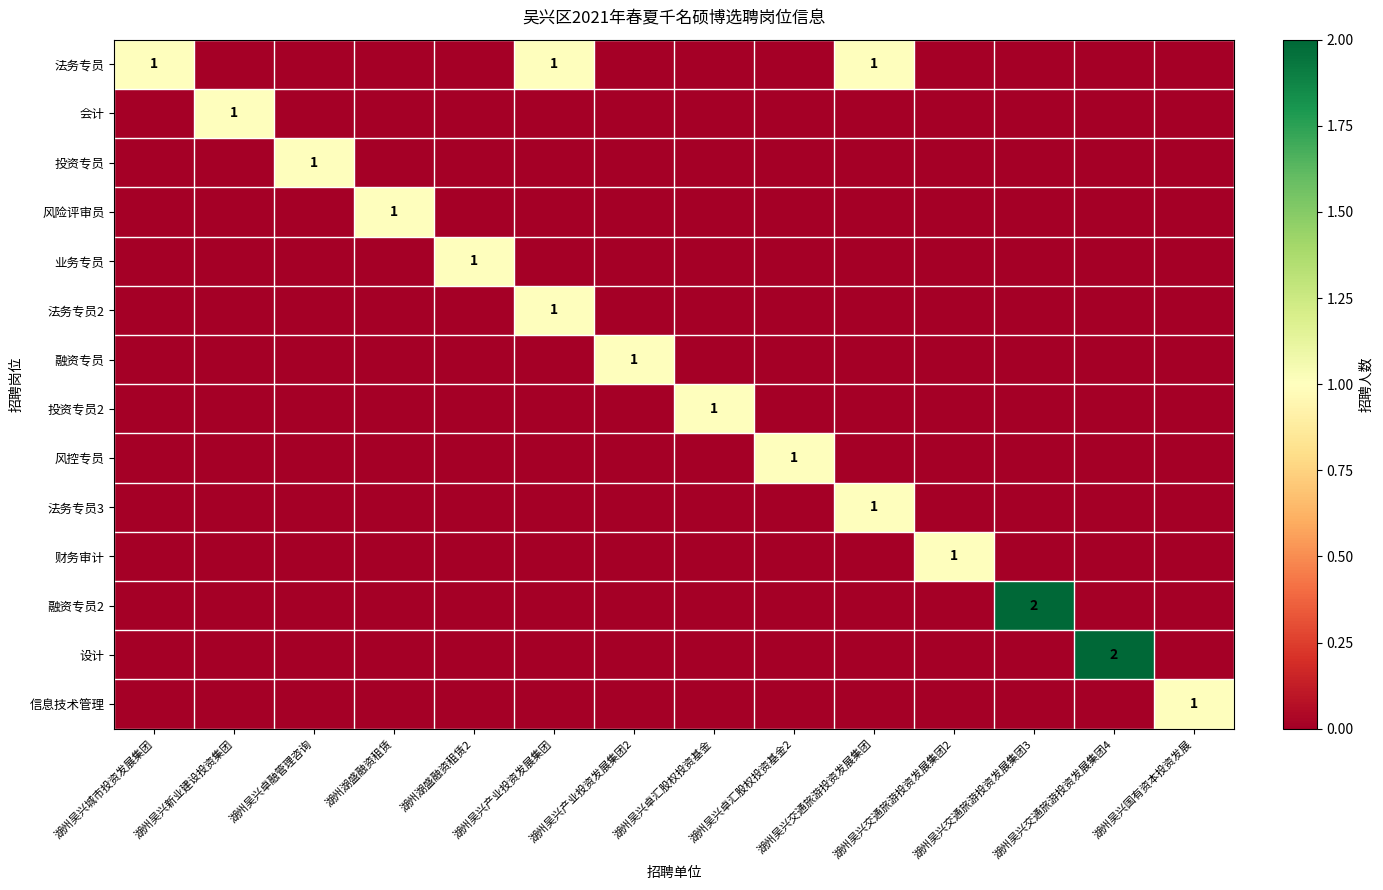

List the series in order of their peak value, highest first.

融资专员2, 设计, 法务专员, 会计, 投资专员, 风险评审员, 业务专员, 法务专员2, 融资专员, 投资专员2, 风控专员, 法务专员3, 财务审计, 信息技术管理